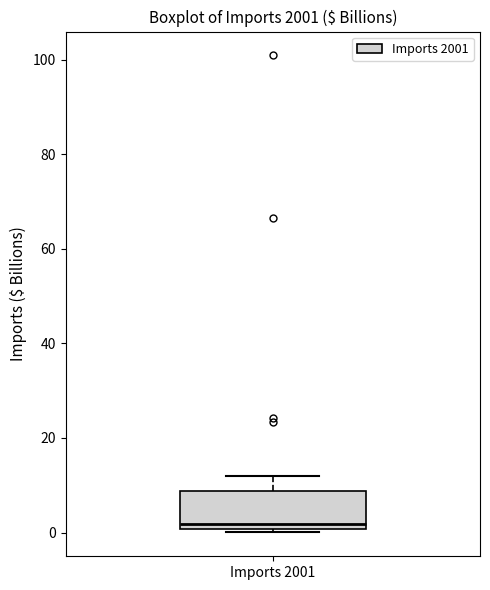

Transcribe this box plot: give where the median line is, the range the box spans, and where the two whiskers end, as read against the y-axis. The values are not printed on the chart, so give them approximately, as read against the axis.

median 2, box 0 to 8, whiskers 0 (just below the box's lower edge) to 12